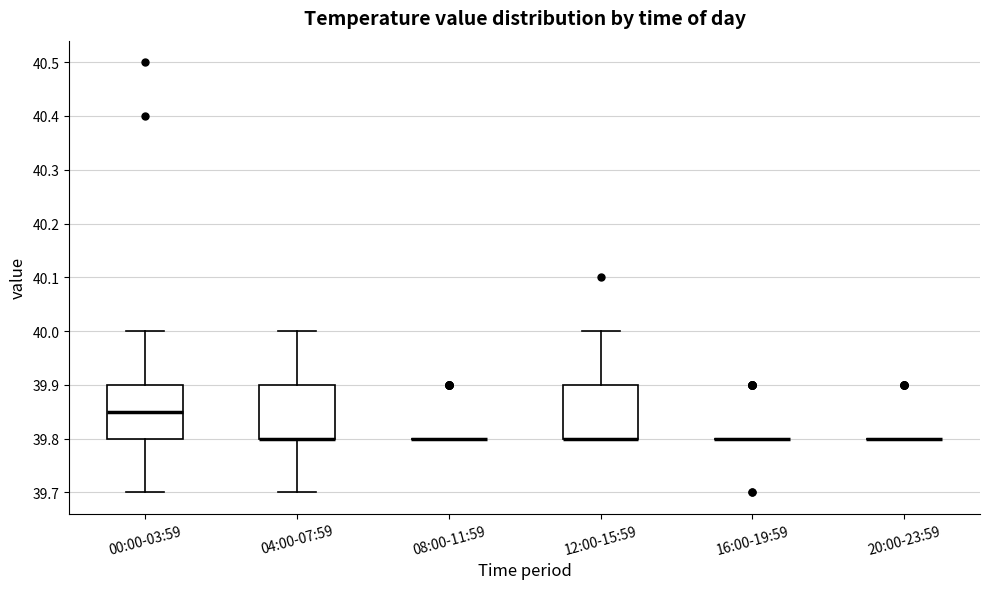

Reading left to right, transcribe this box plot: for each box, give where its median line is, the range the box spans, and where its two whiskers end, as read against the y-axis. The values are not printed on the chart, so give them approximately, as read against the axis.

00:00-03:59: median 39.85, box 39.80 to 39.90, whiskers 39.70 to 40.00
04:00-07:59: median 39.80 (drawn on the box's lower edge), box 39.80 to 39.90, whiskers 39.70 to 40.00
08:00-11:59: box collapsed to a line at 39.80, whiskers 39.80 to 39.80
12:00-15:59: median 39.80 (drawn on the box's lower edge), box 39.80 to 39.90, whiskers 39.80 to 40.00
16:00-19:59: box collapsed to a line at 39.80, whiskers 39.80 to 39.80
20:00-23:59: box collapsed to a line at 39.80, whiskers 39.80 to 39.80